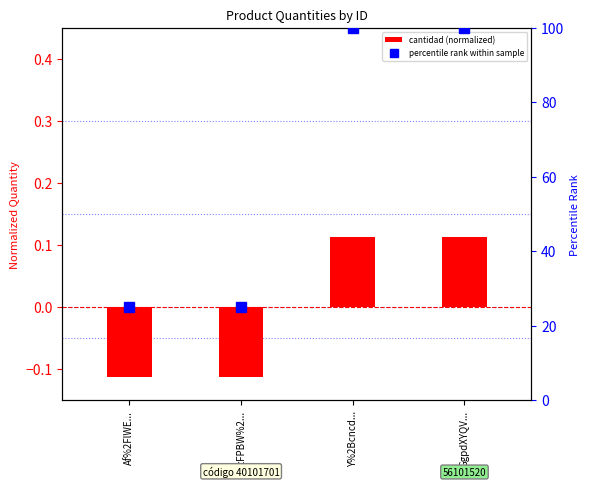

What is the difference between the cantidad (normalized) values at gzFPBW%2... and GgpdXYQV...?

0.2